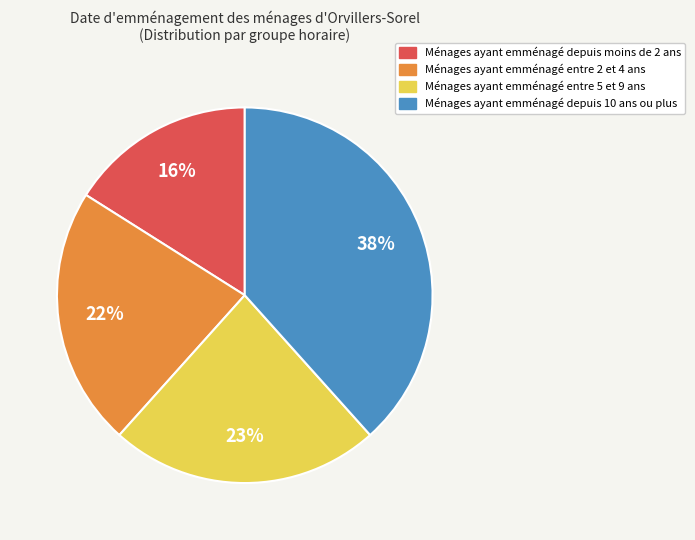

To the nearest percent, what is the difference between the largest and smallest slice percentages?

22%